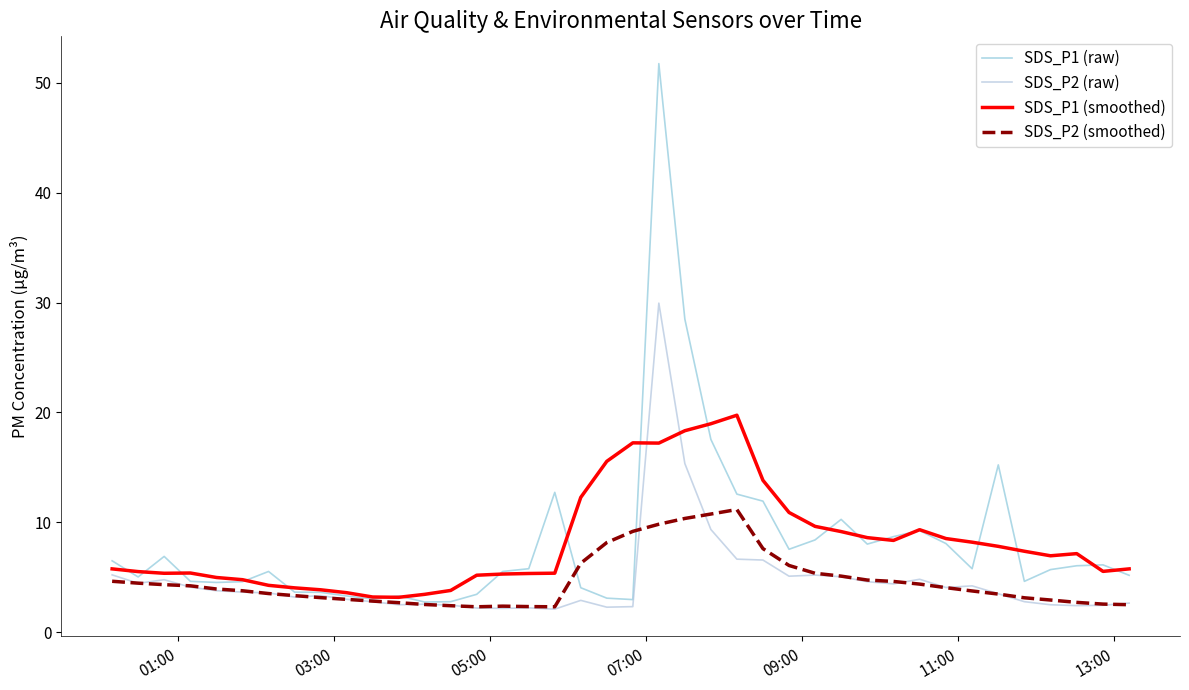

What are all the series names shown in the legend?

SDS_P1 (raw), SDS_P2 (raw), SDS_P1 (smoothed), SDS_P2 (smoothed)